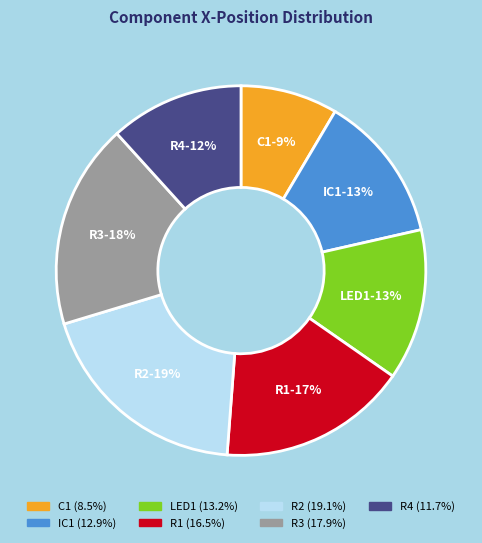

Does R3 represent more than half of the total?

No